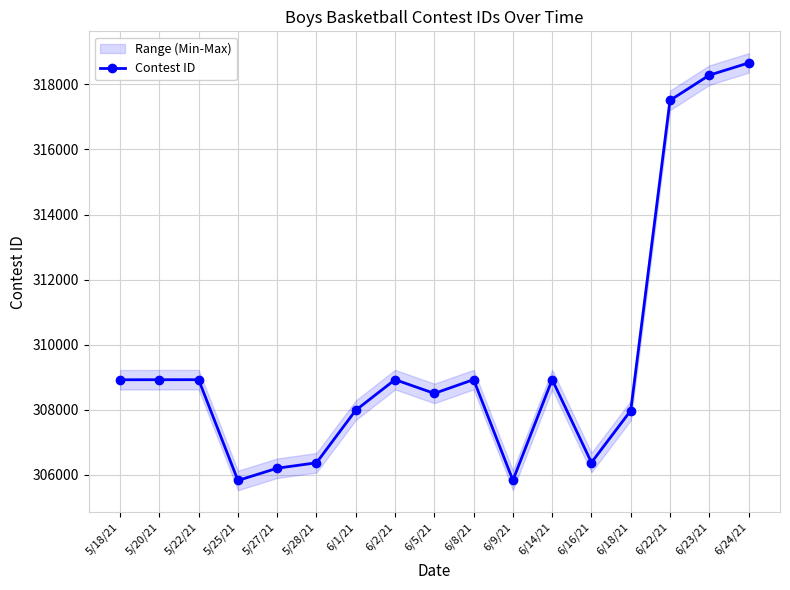

List the labels in order of value, largest first.

6/24/21, 6/23/21, 6/22/21, 6/14/21, 6/8/21, 6/2/21, 5/22/21, 5/20/21, 5/18/21, 6/5/21, 6/1/21, 6/18/21, 6/16/21, 5/28/21, 5/27/21, 6/9/21, 5/25/21